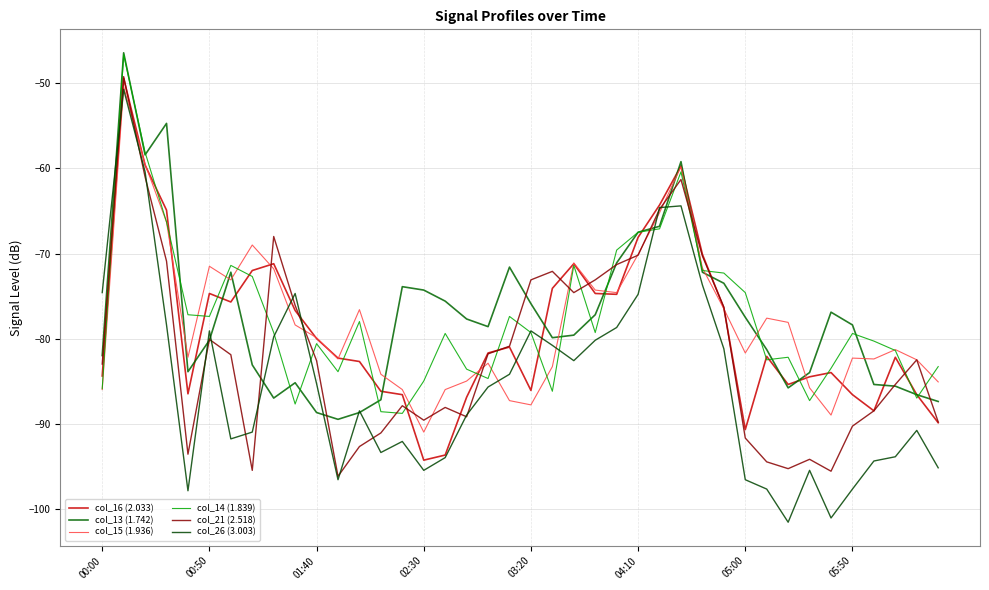

What is the sum of all col_16 (2.033) values?

-3150.5